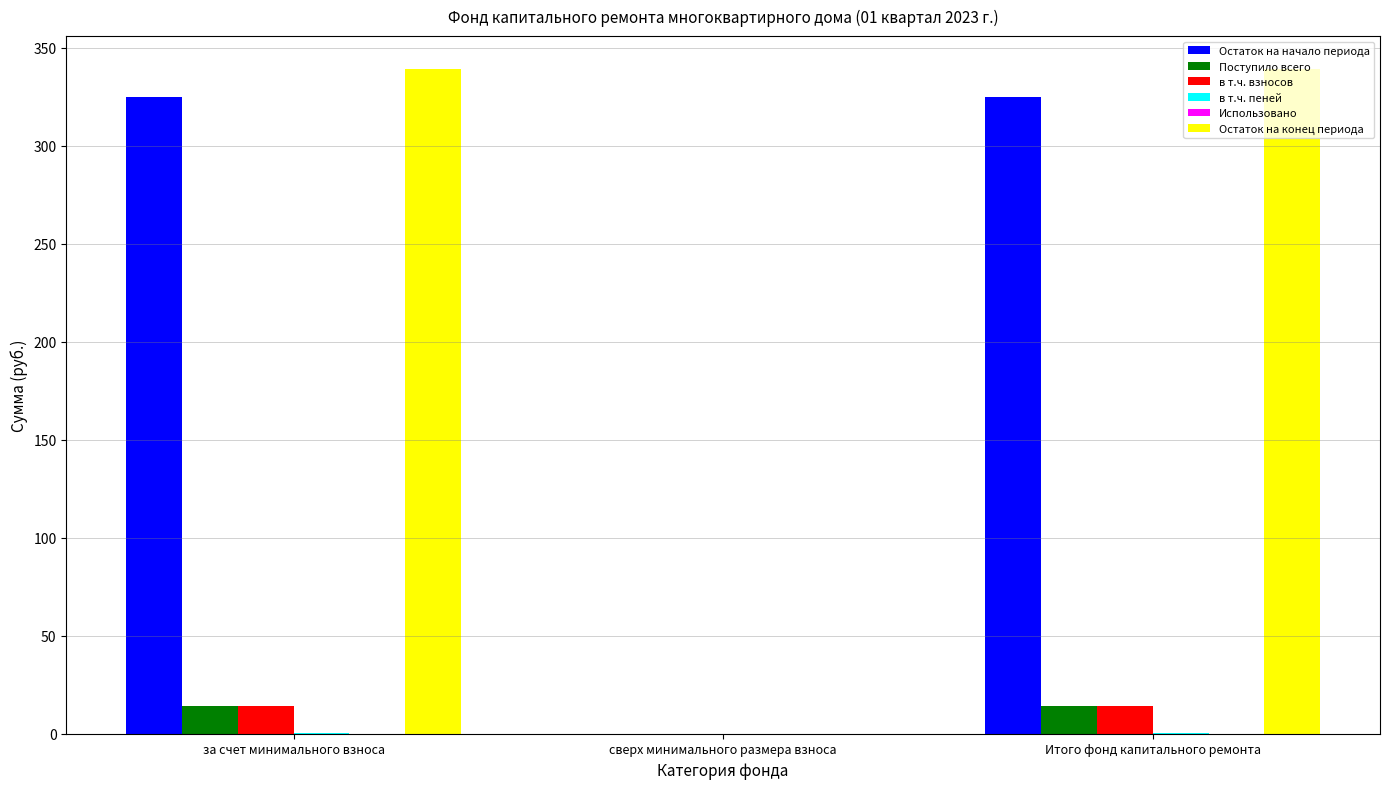

Is the value of Остаток на начало периода at Итого фонд капитального ремонта greater than the value of в т.ч. взносов at за счет минимального взноса?

Yes